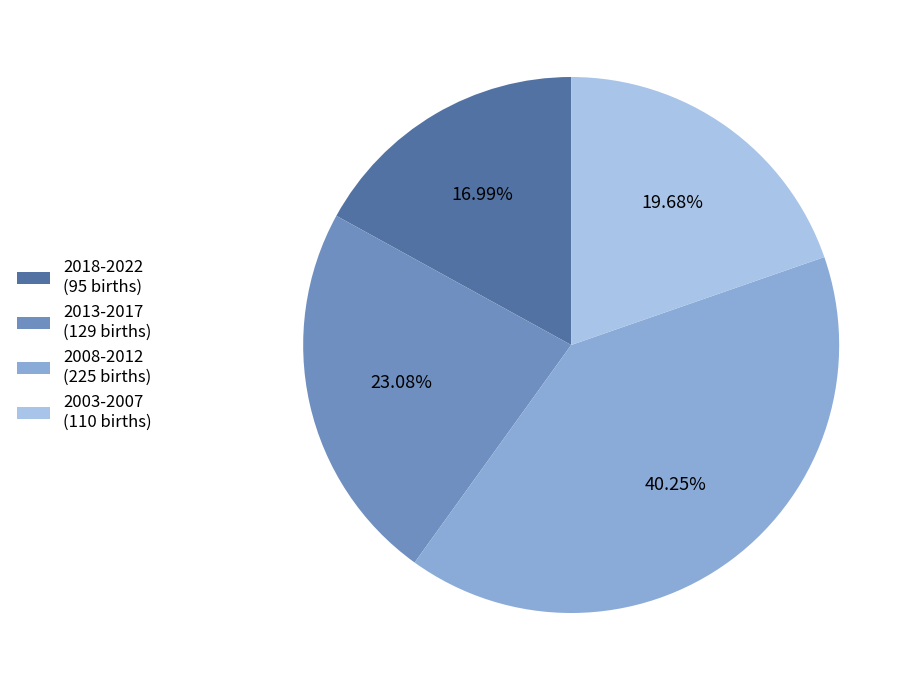

How many slices are in this pie chart?

4